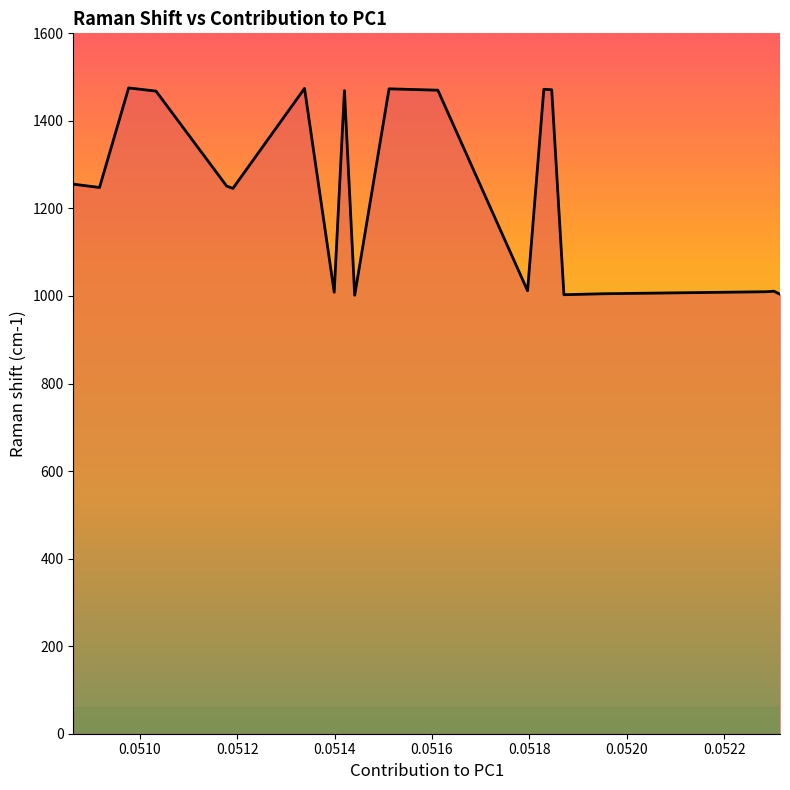

What is the smallest value displayed?

1001.8